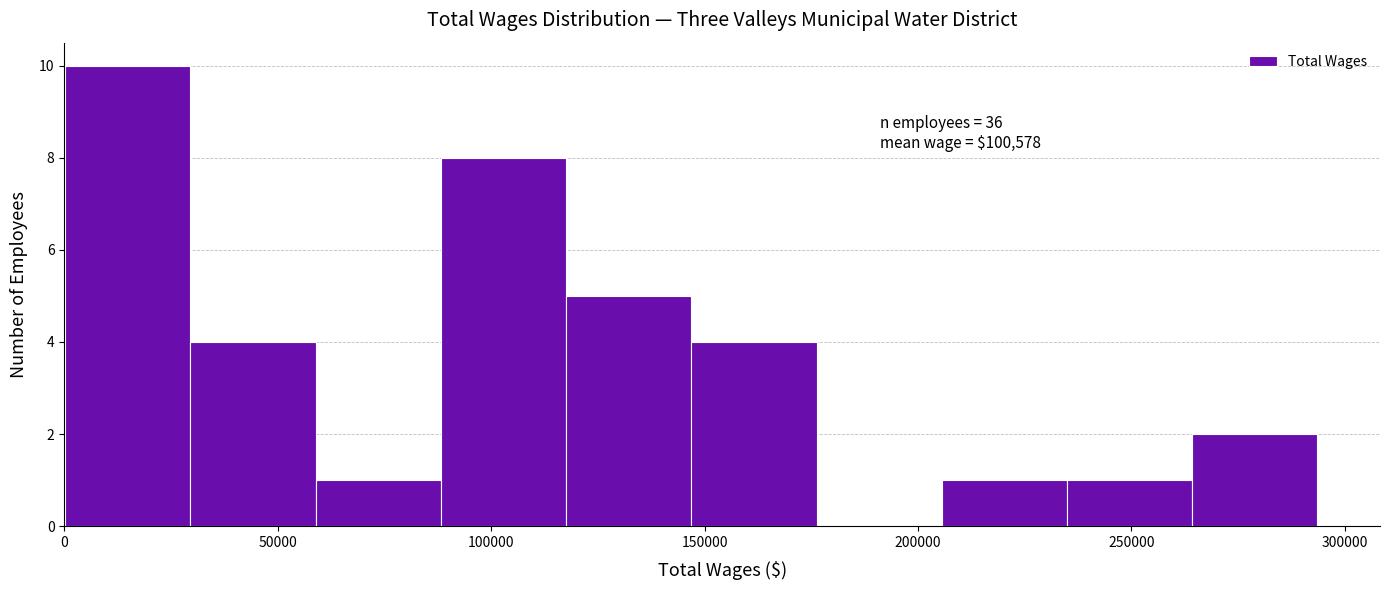

Over which range of the x-axis is the bar tallest?

0 to 30000